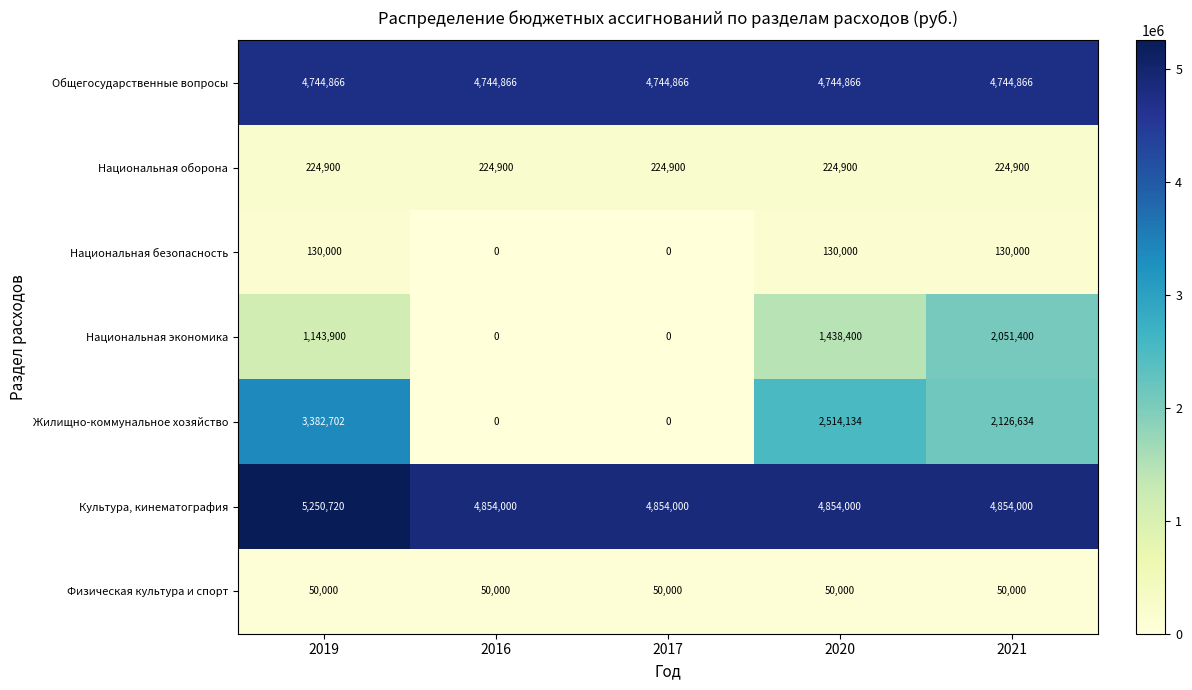

What is the sum of the Общегосударственные вопросы values at 2019 and 2021?

9489732